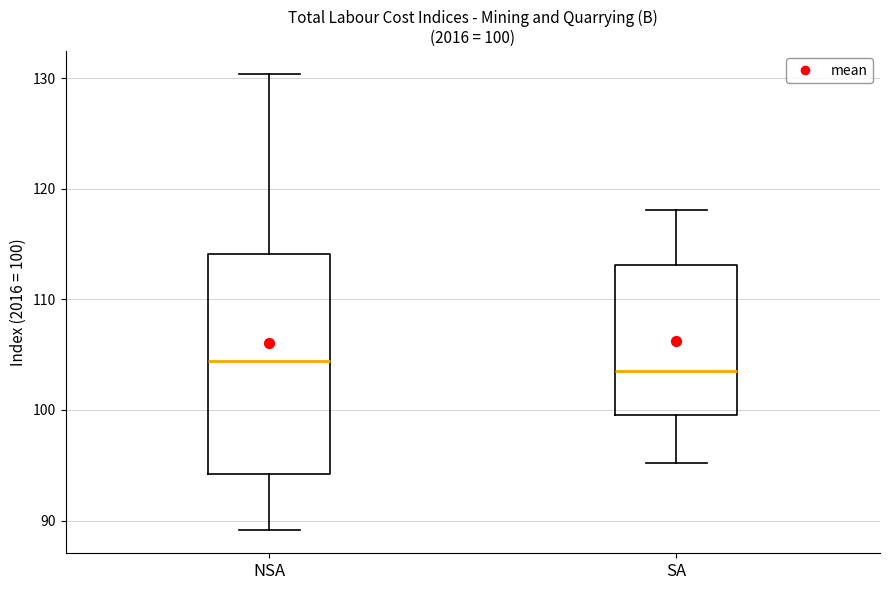

Comparing the boxes themselves (not the whiskers), which one is the tallest?

NSA